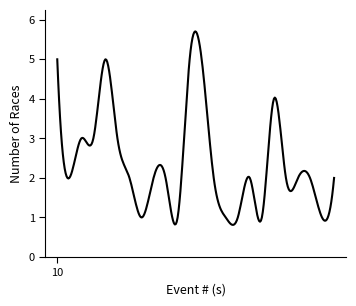

Count the number of categories in the chart.

300